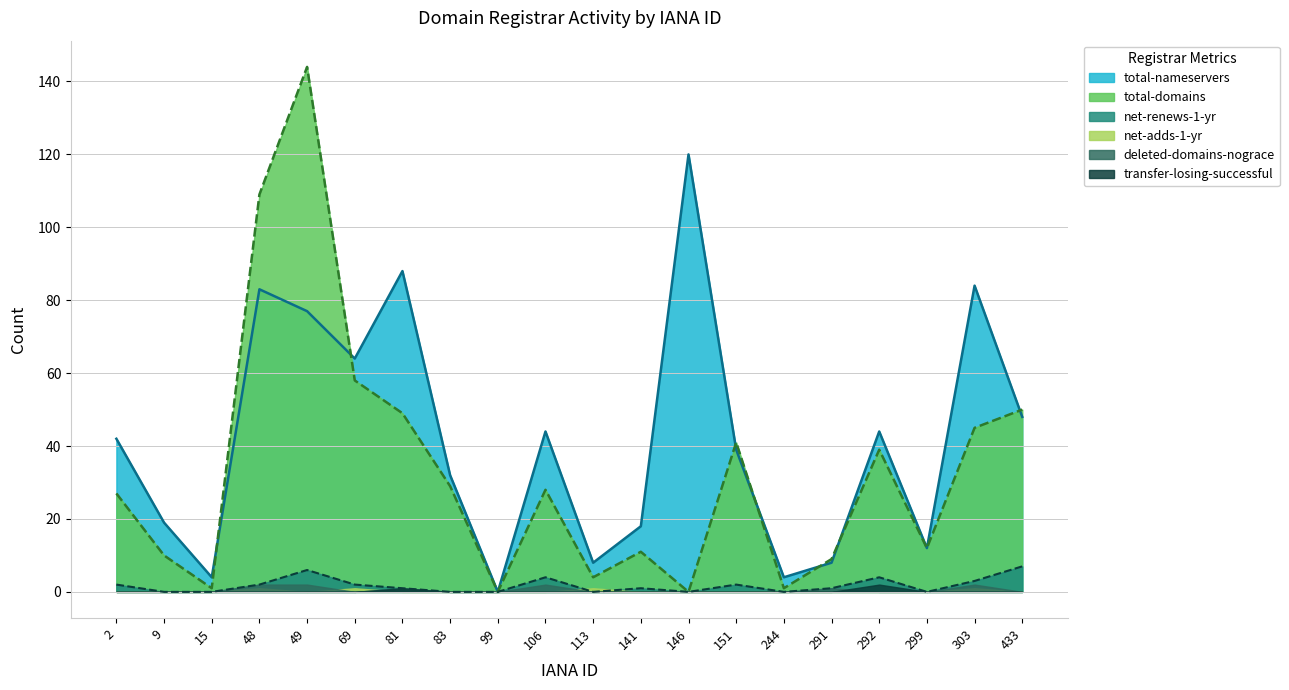

Reading left to right, extract all data points from this chart.

total-nameservers: 42	19	4	83	77	64	88	32	0	44	8	18	120	39	4	8	44	12	84	48
total-domains: 27	10	1	109	144	58	49	29	0	28	4	11	0	41	1	9	39	12	45	50
net-renews-1-yr: 2	0	0	2	6	2	1	0	0	4	0	1	0	2	0	1	4	0	3	7